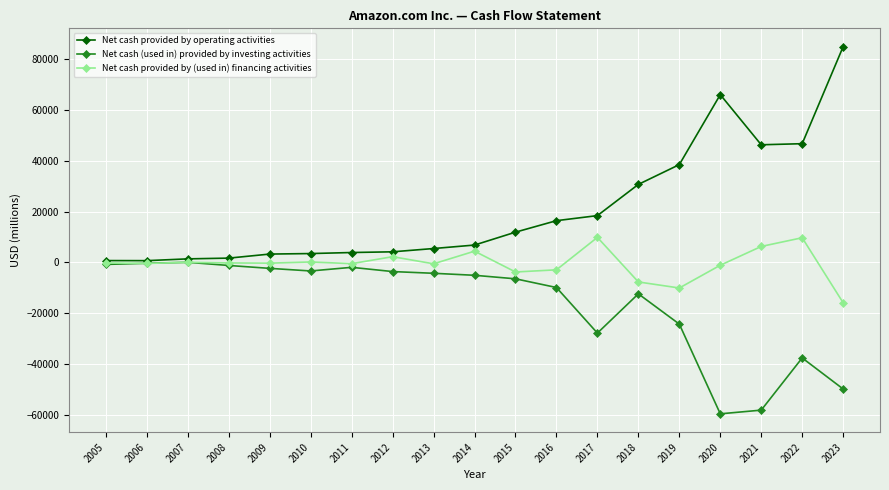

How many values in the Net cash (used in) provided by investing activities series are below -5065?

9